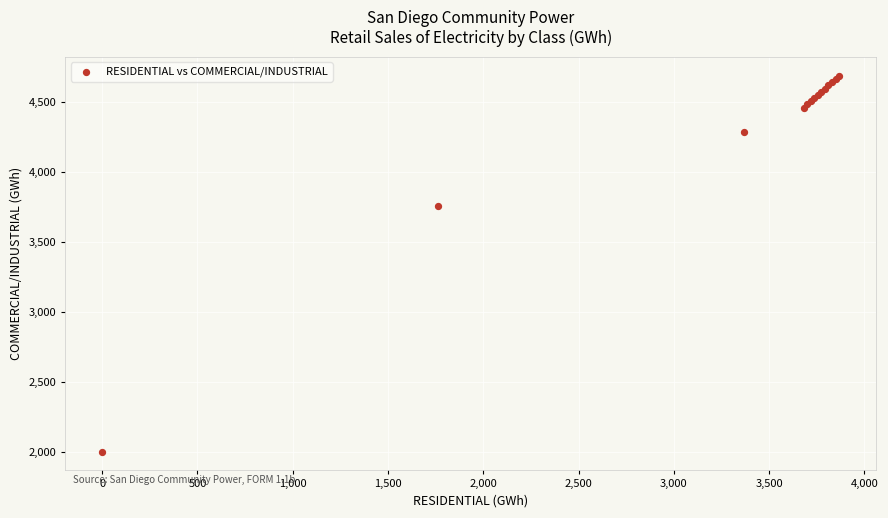

What Y value in the scatter plot is closest to 3347?

3756.4